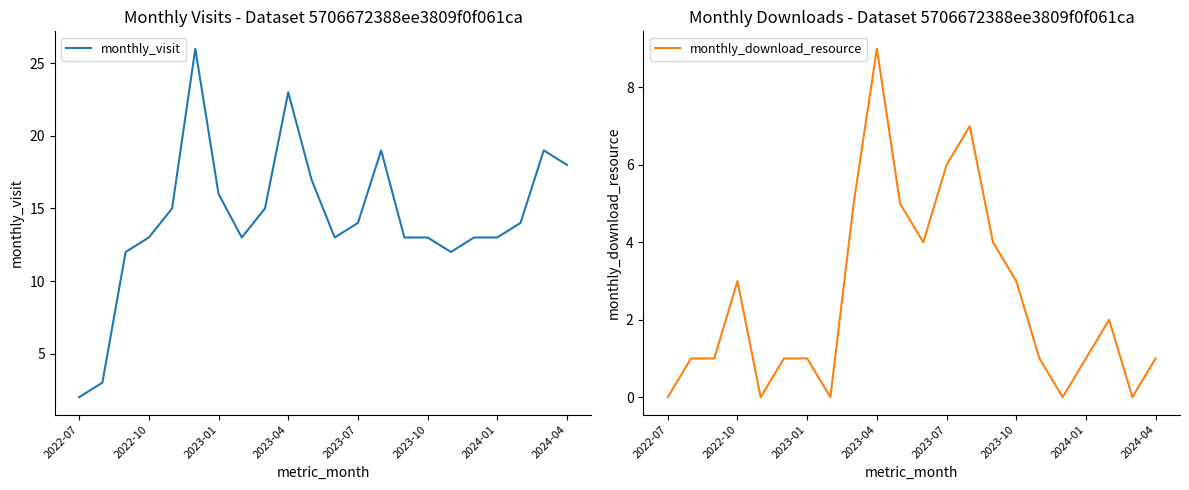

Rank the series by their average value, from highest to lowest.

monthly_visit, monthly_download_resource